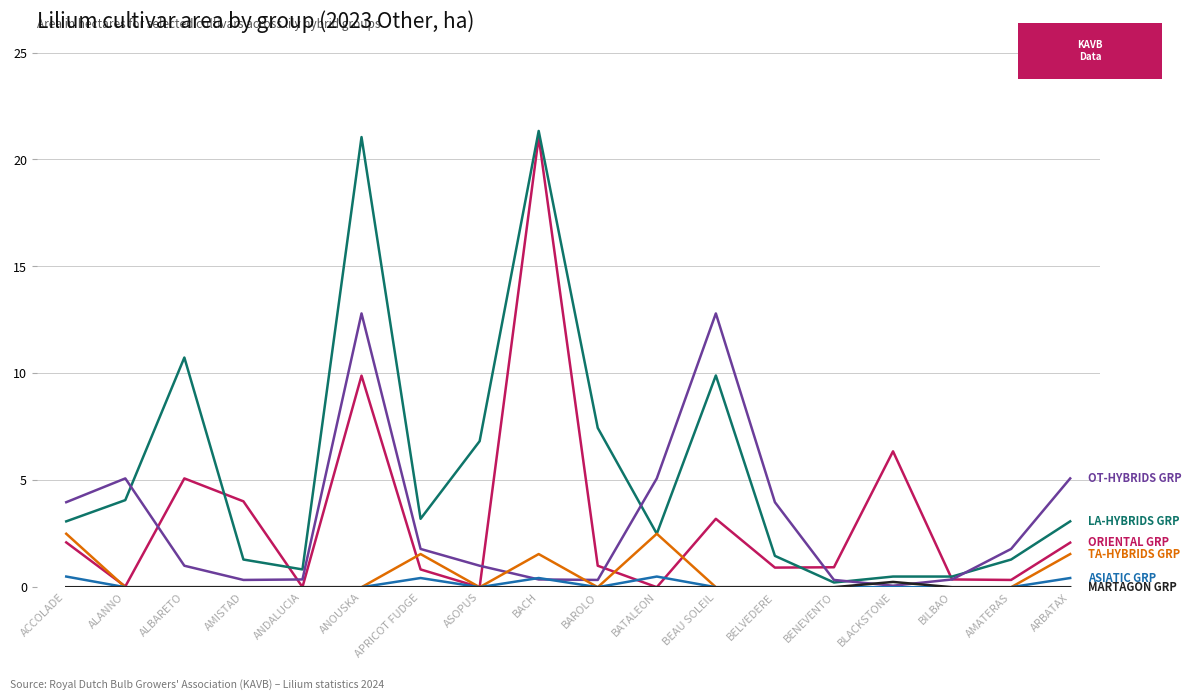

What is the total value across all series at ANOUSKA?

43.7